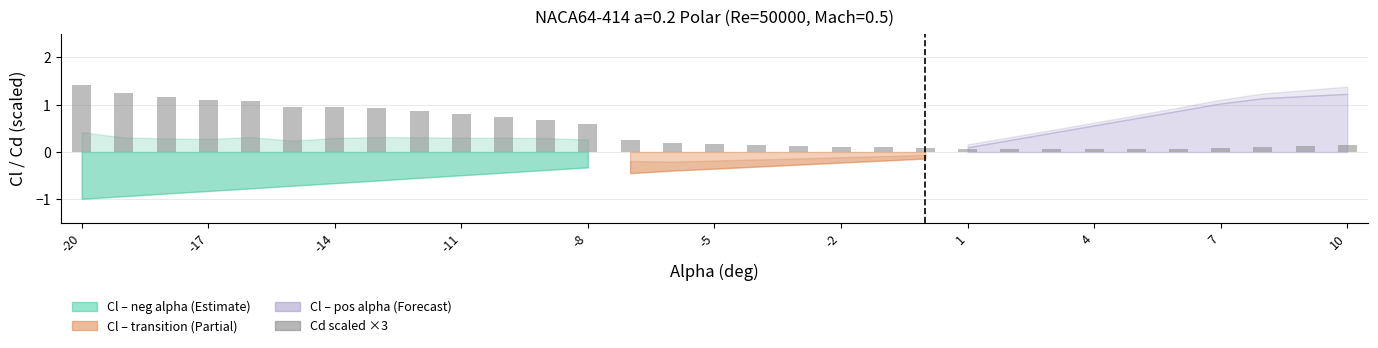

What is the sum of all values?

14.5